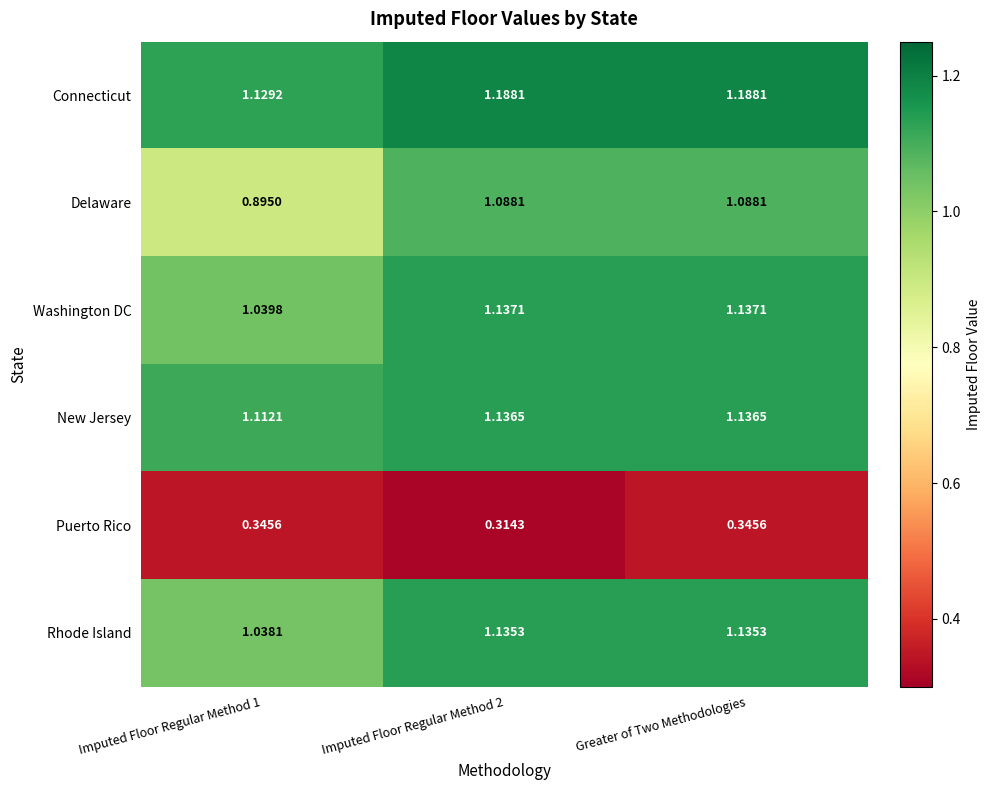

Is the value of Washington DC at Imputed Floor Regular Method 2 greater than the value of Delaware at Imputed Floor Regular Method 1?

Yes